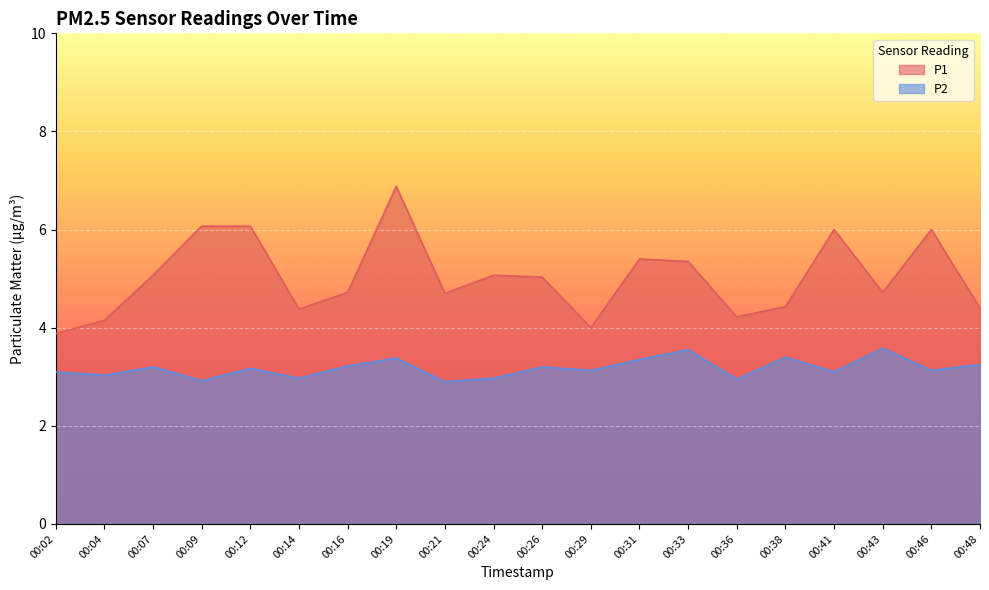

What is the highest value of the P2 series?

3.6